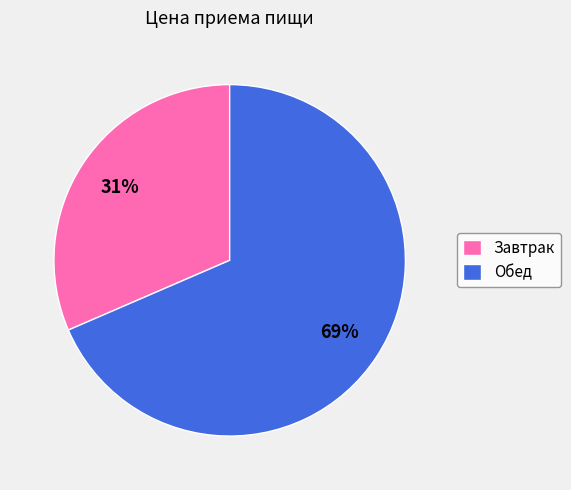

To the nearest percent, what is the combined percentage of Завтрак and Обед?

100%